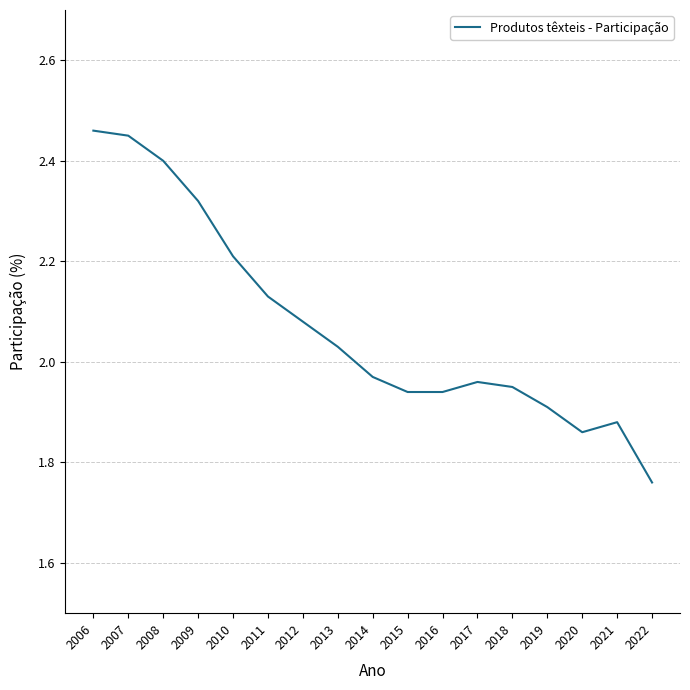

True or false: the data shows 2.4 at 2008.

True